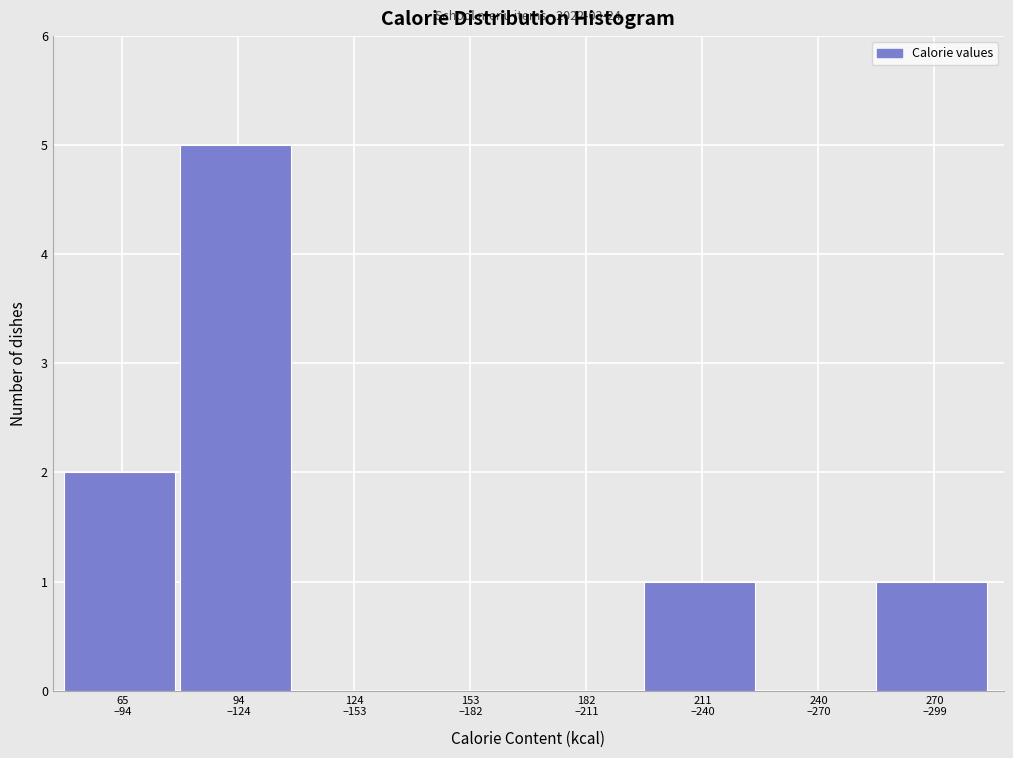

What is the sum of all values?

9